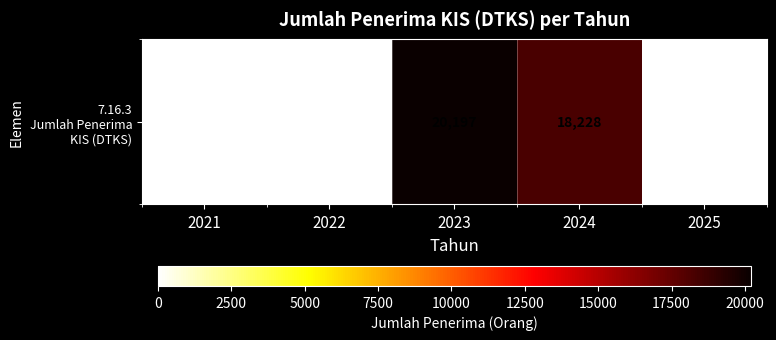

The chart shows a value of -10676 at 2021. True or false?

False